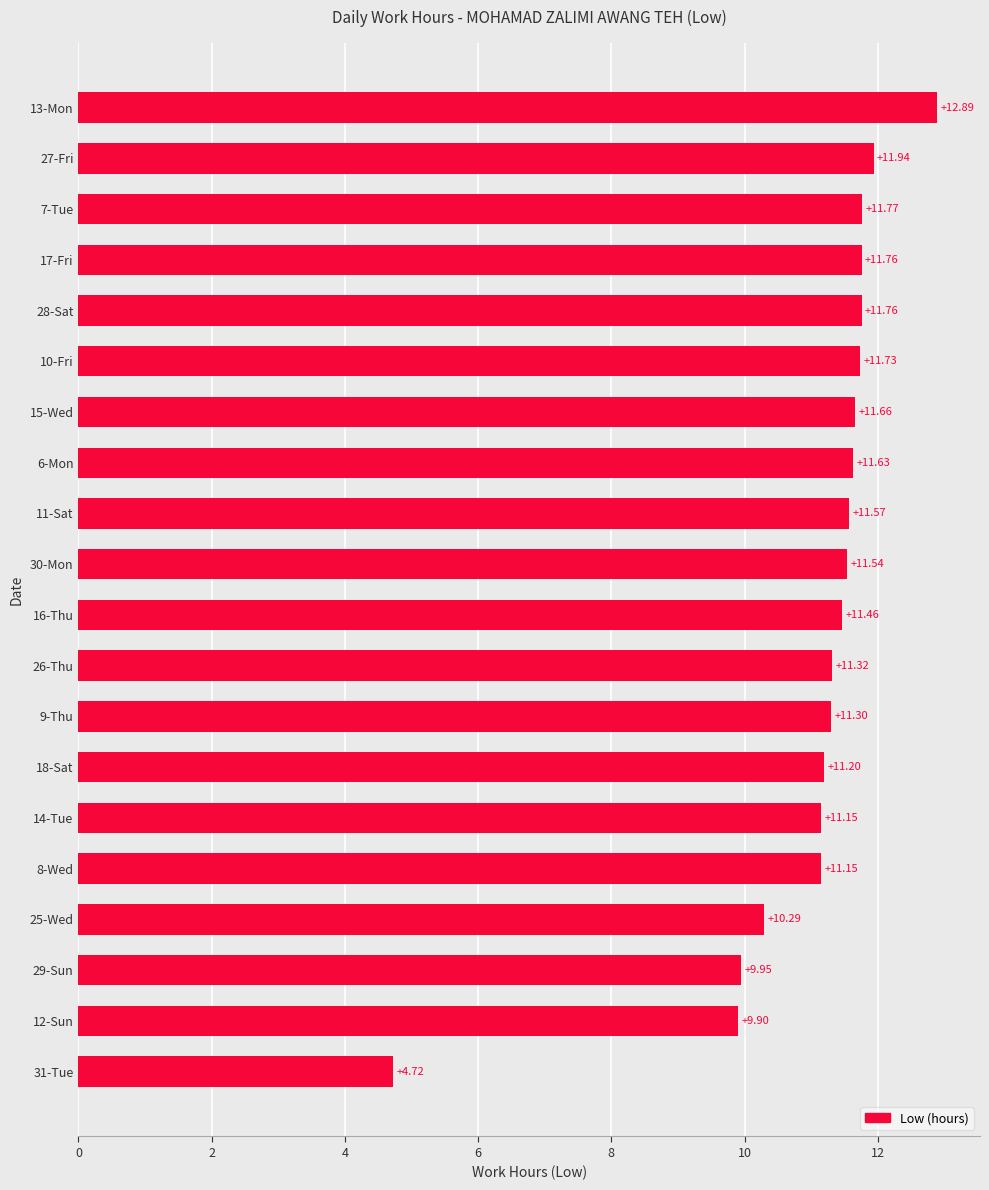

What is the difference between the maximum and minimum values?

8.2